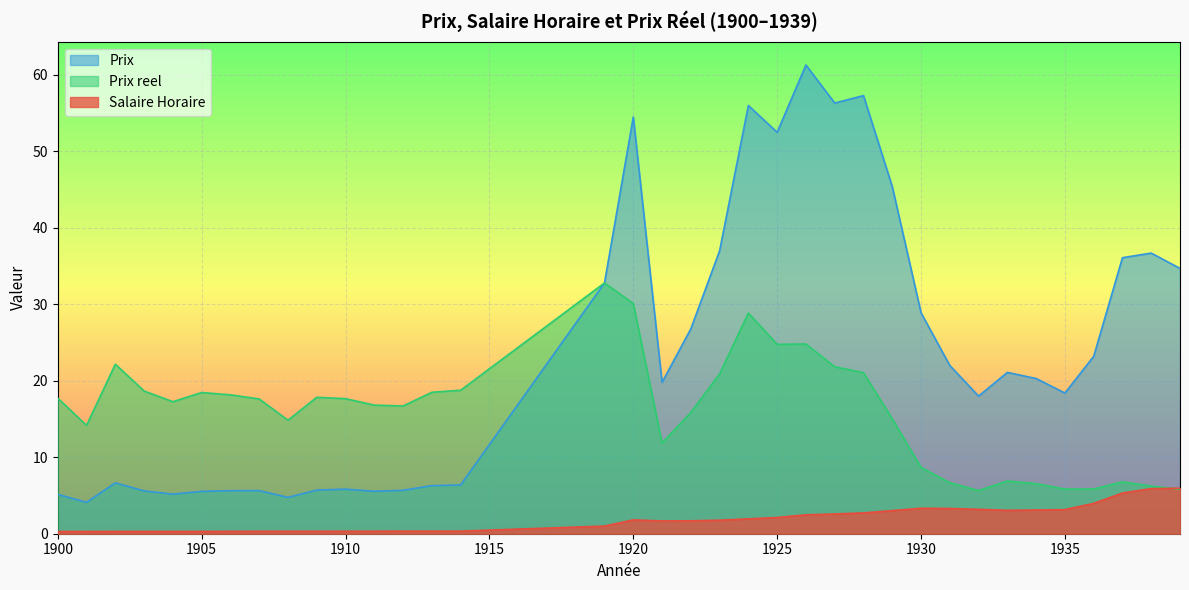

True or false: Prix reel and Salaire Horaire cross at least once.

True